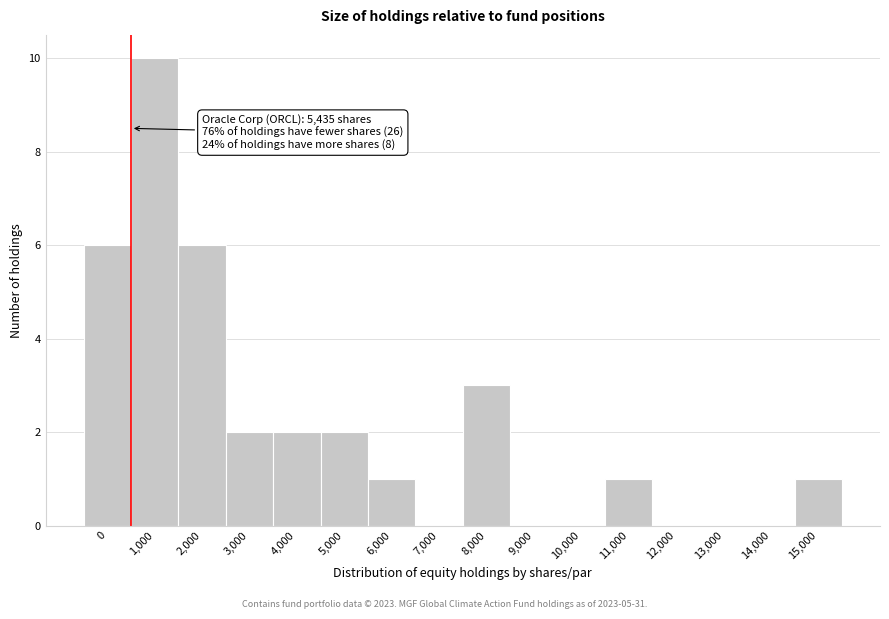

Reading left to right, list all the values displayed in this chart.

0=6	1,000=10	2,000=6	3,000=2	4,000=2	5,000=2	6,000=1	7,000=0	8,000=3	9,000=0	10,000=0	11,000=1	12,000=0	13,000=0	14,000=0	15,000=1